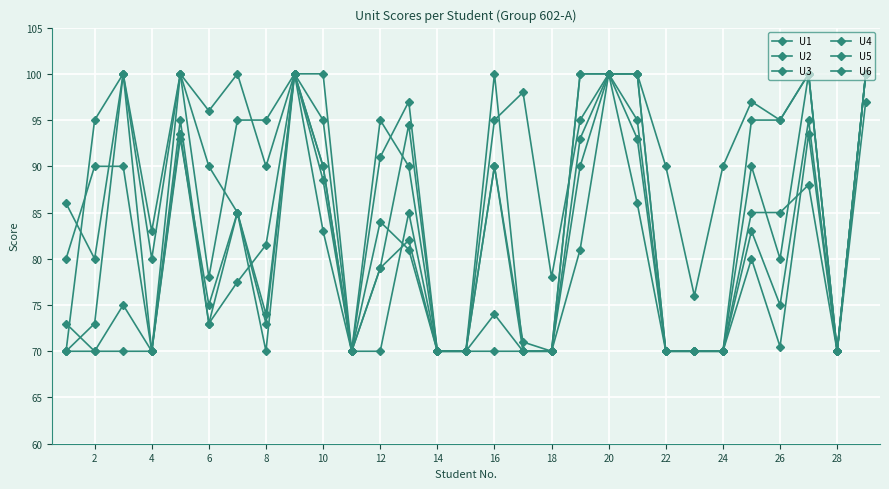

What is the difference between the maximum and minimum values in the U4 series?

30.0